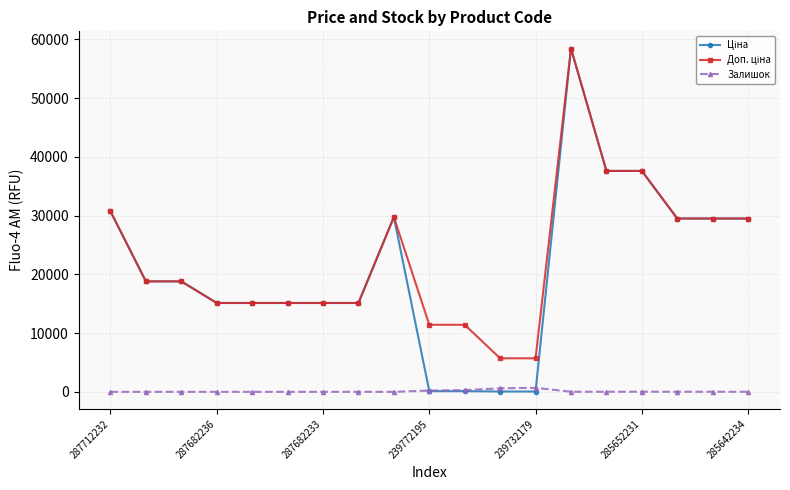

Is this an area chart (filled region under the line)?

No